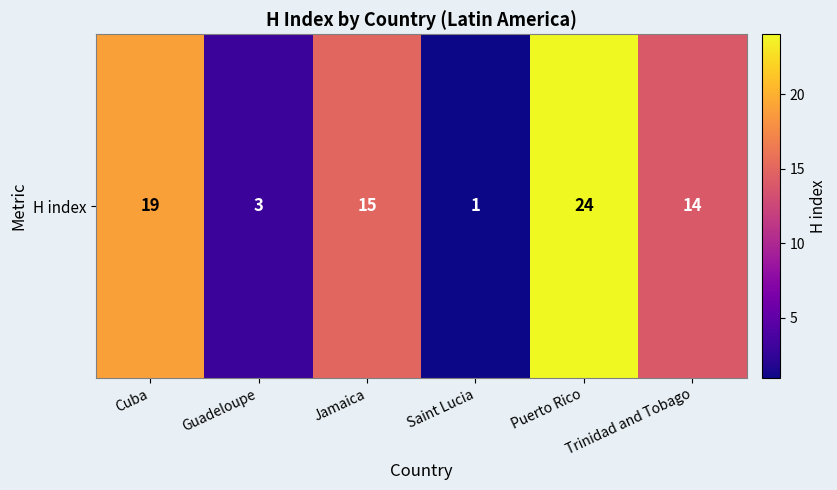

The value at Puerto Rico is 24. True or false?

True